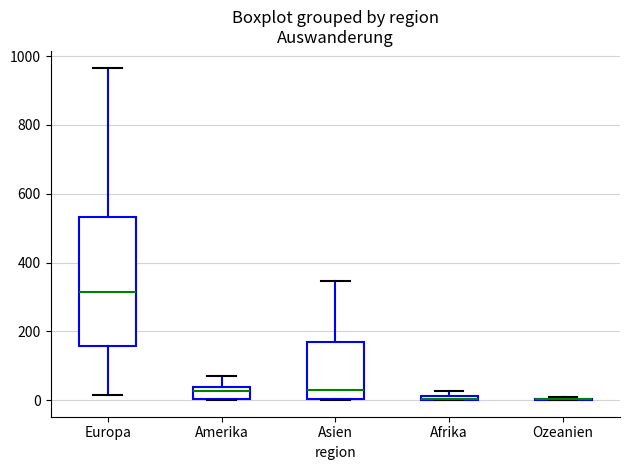

Which box is the tallest, from its lower edge to its upper edge?

Europa